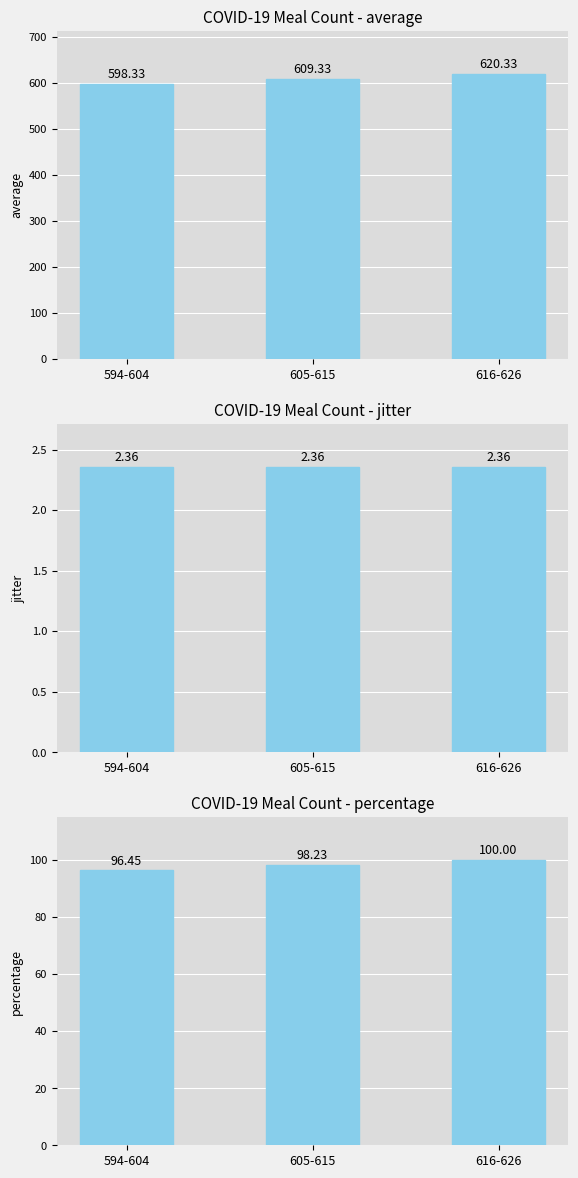

At which category is the sum across all series the highest?

616-626